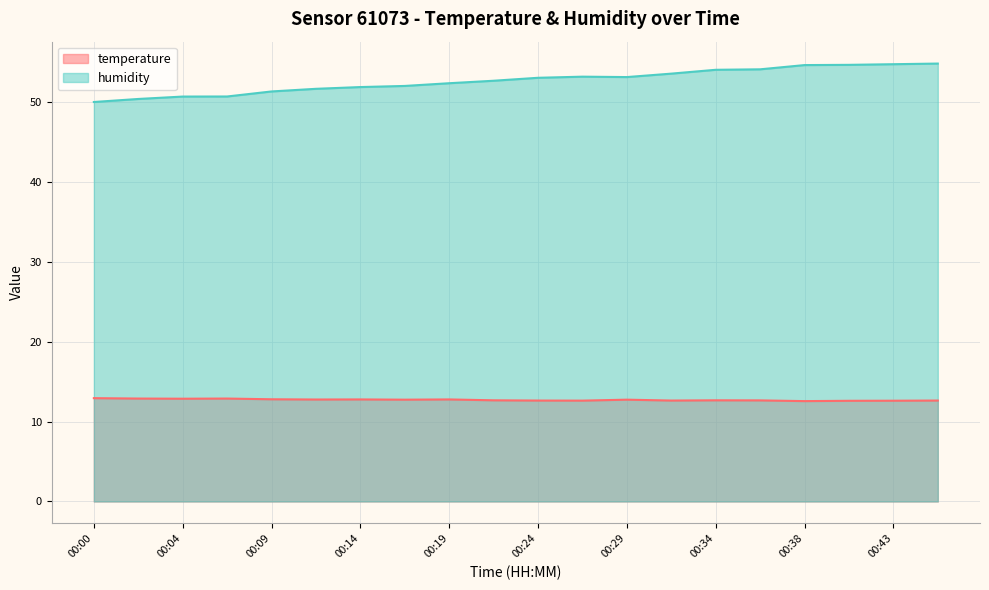

True or false: temperature has more than 0 interior local peaks.

True